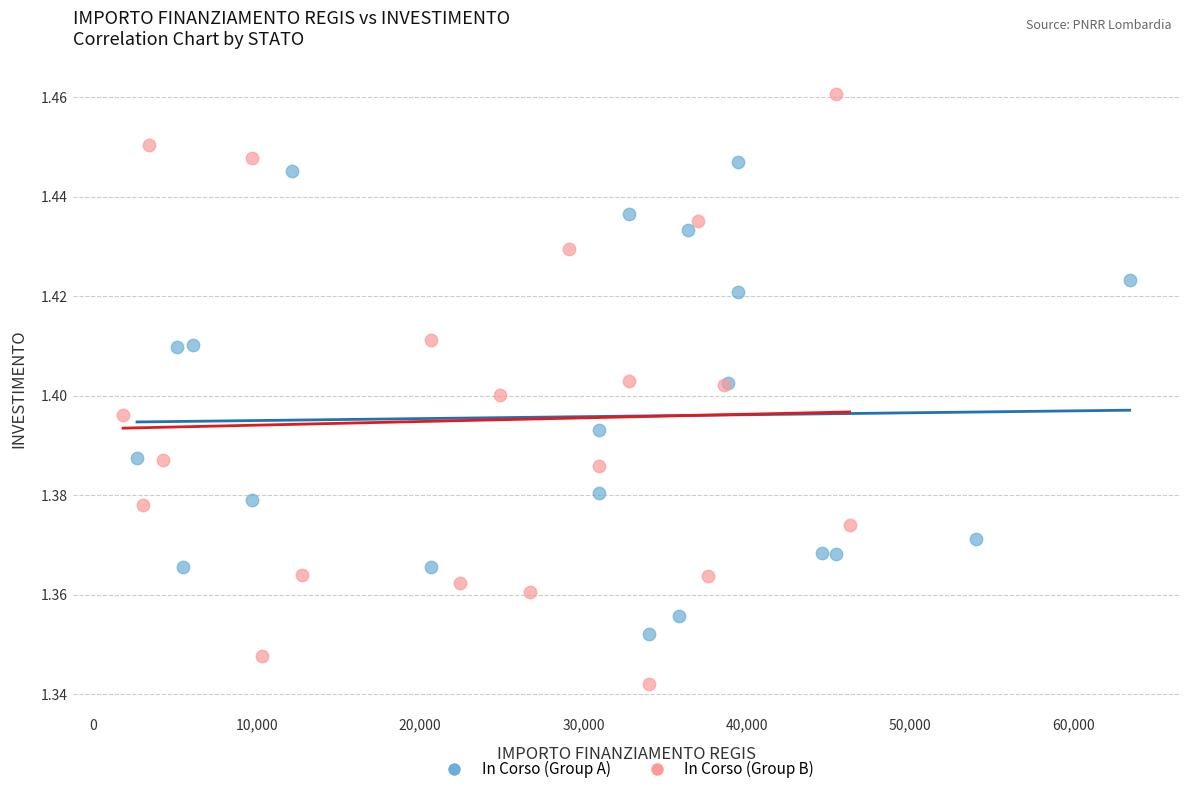

Which series contains the lowest Y value?

In Corso (Group B)